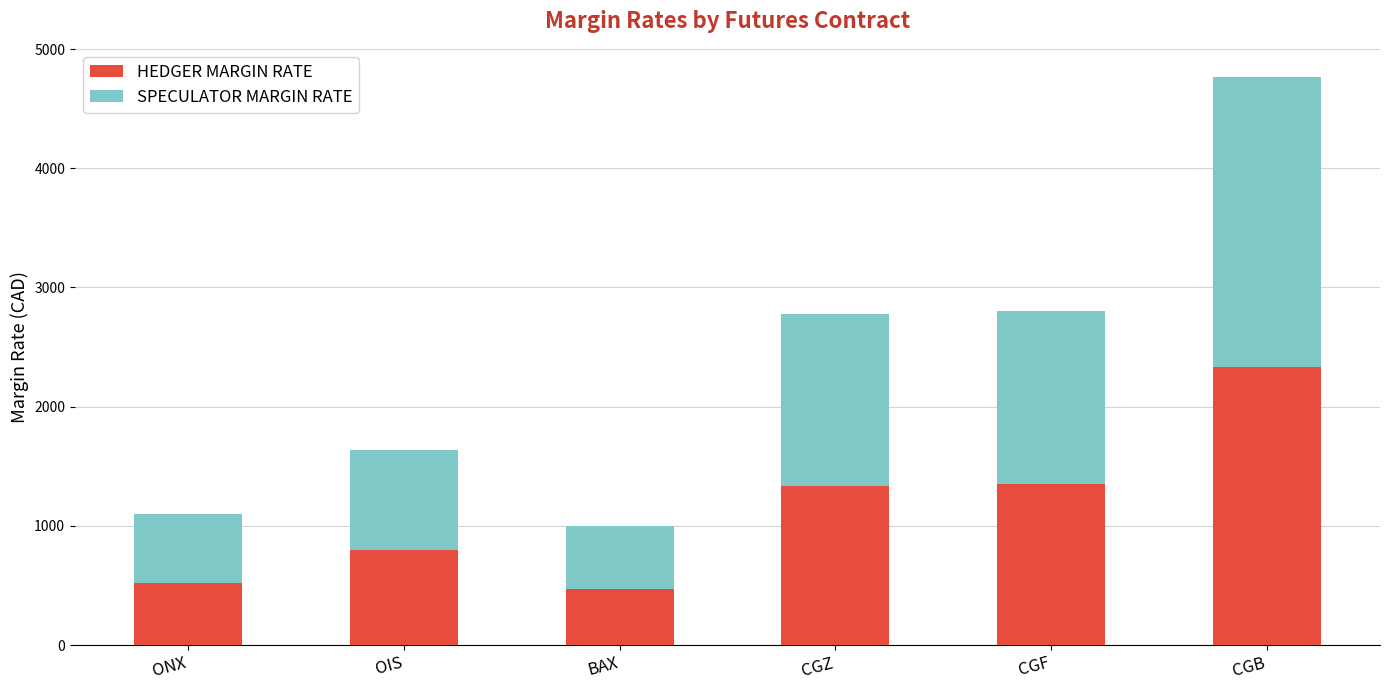

What is the total value across all series at CGZ?

2776